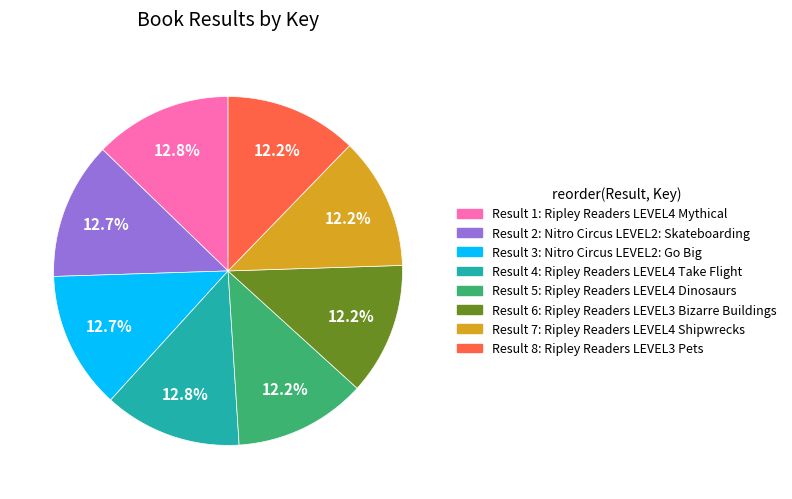

Is there a majority slice in this chart?

No